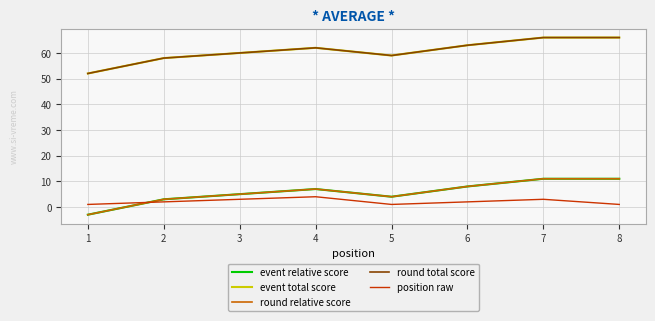

Reading left to right, extract all data points from this chart.

event relative score: -3	3	5	7	4	8	11	11
event total score: 52	58	60	62	59	63	66	66
round relative score: -3	3	5	7	4	8	11	11
round total score: 52	58	60	62	59	63	66	66
position raw: 1	2	3	4	1	2	3	1